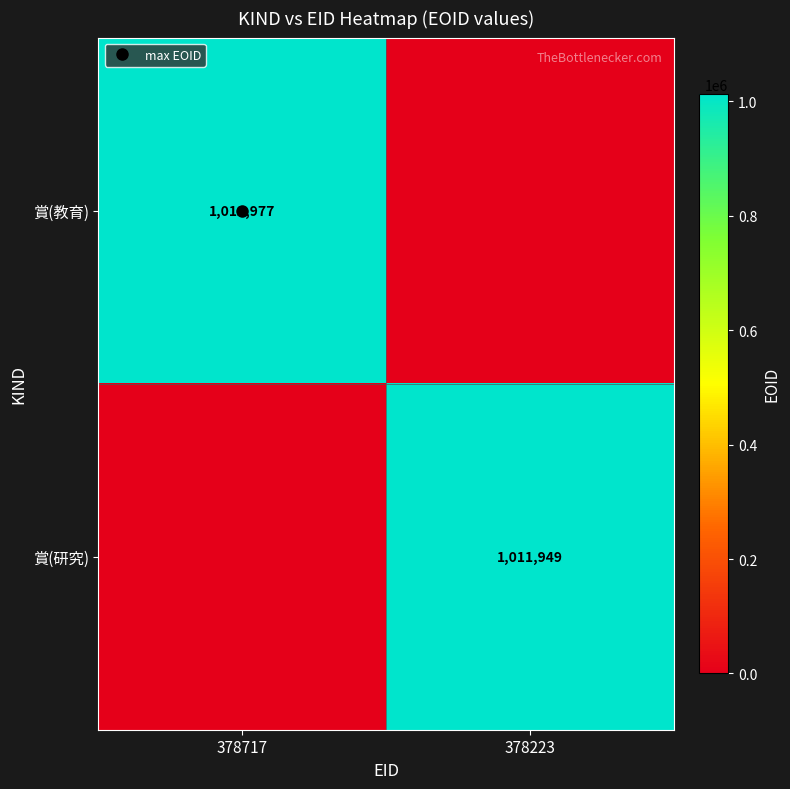

Rank the series by their average value, from lowest to highest.

賞(研究), 賞(教育)